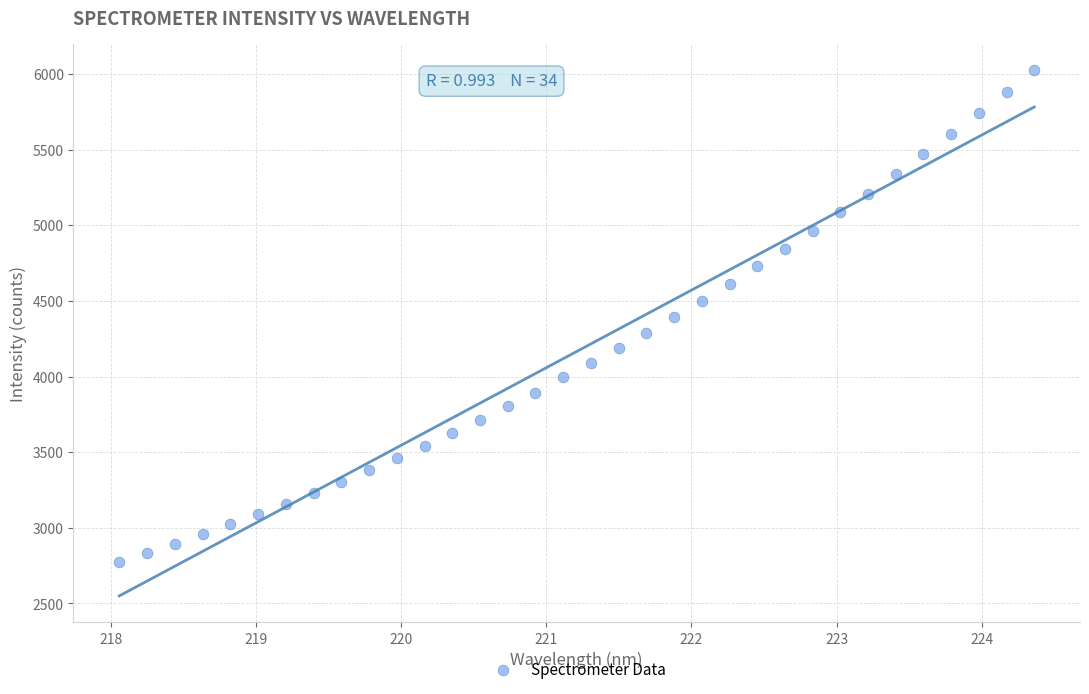

What is the range of X values (max minus min)?

6.3